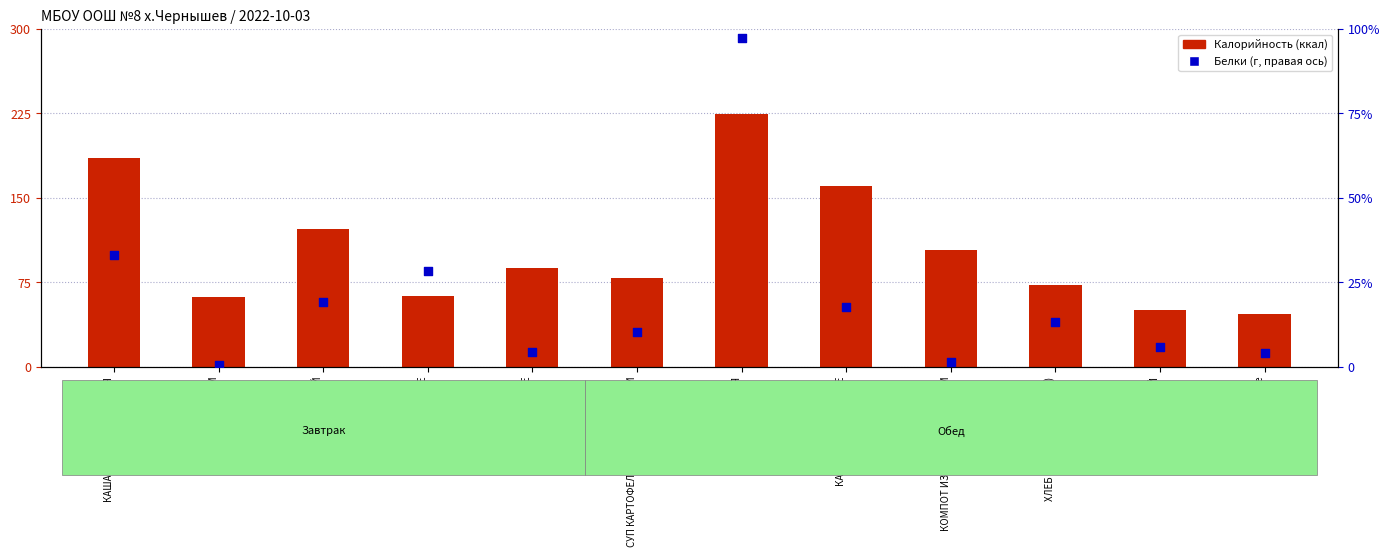

At how many categories does at least one series exceed 119?

4